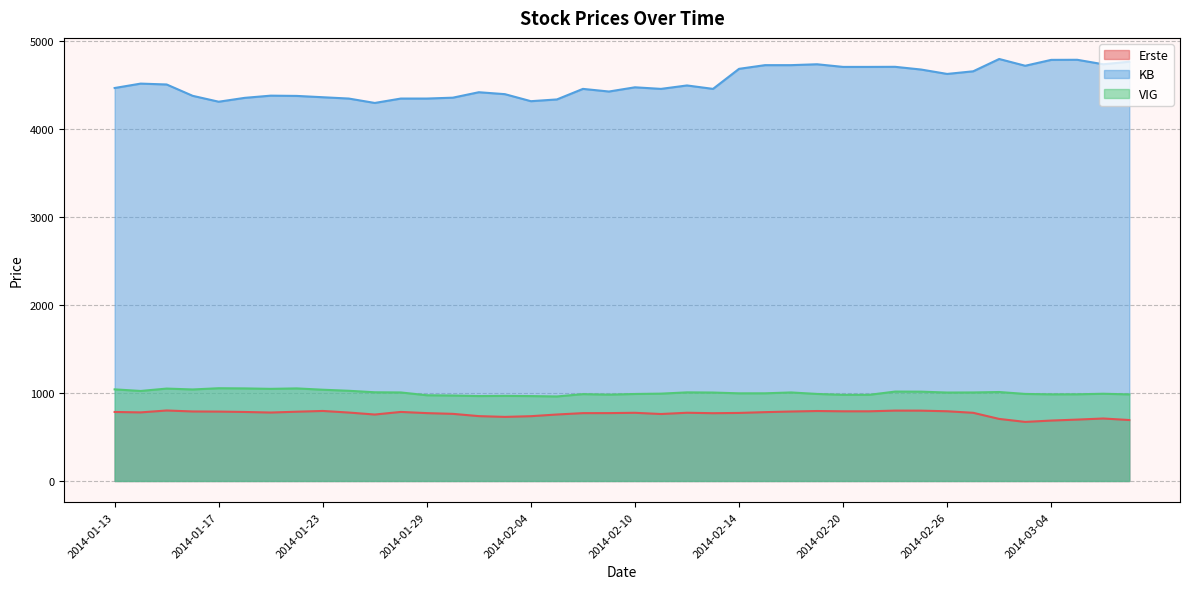

What is the approximate value of VIG at 2014-02-04?

965.8